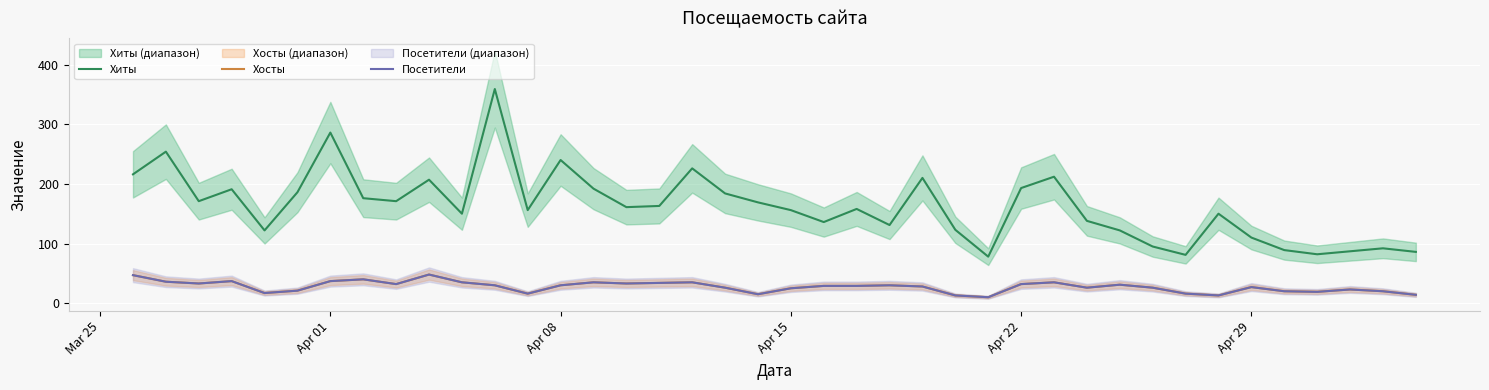

Reading left to right, list all the values displayed in this chart.

Хиты: 216	254	171	191	122	186	286	176	171	207	150	359	156	240	192	161	163	226	184	169	156	136	158	131	210	123	78	193	212	138	122	95	81	150	110	89	82	87	92	86
Хосты: 47	36	33	37	17	21	37	40	32	48	35	30	16	30	35	33	34	35	26	15	25	29	29	30	28	13	10	32	35	26	31	26	16	13	27	20	19	23	20	14
Посетители: 47	36	33	37	17	21	37	40	32	48	35	30	16	30	35	33	34	35	26	15	25	29	29	30	28	13	10	32	35	26	31	26	16	13	27	20	19	23	20	14